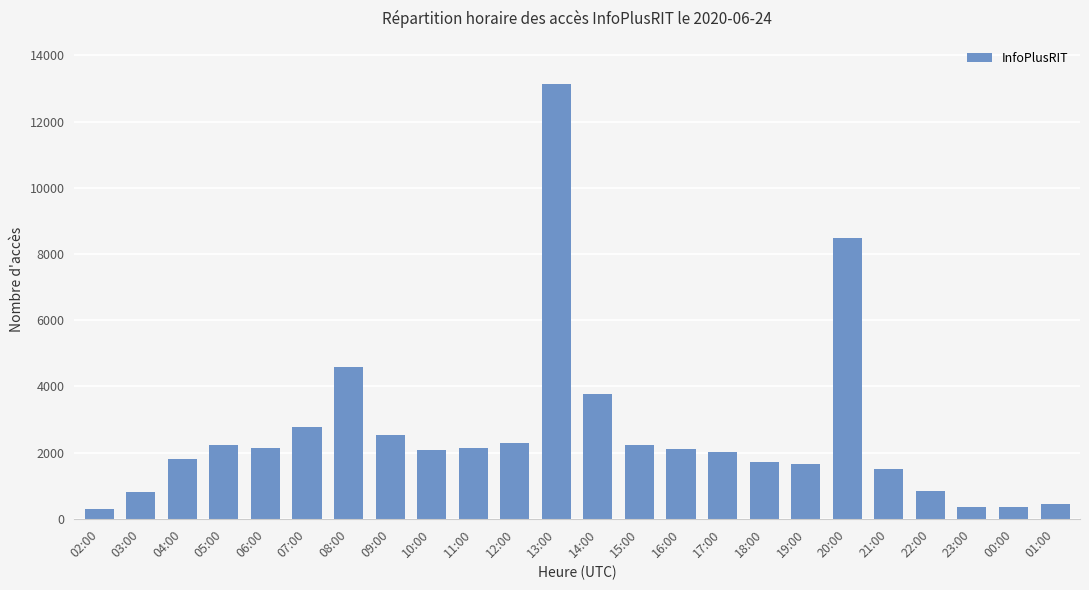

What is the label of the 21st bar from the left?

22:00